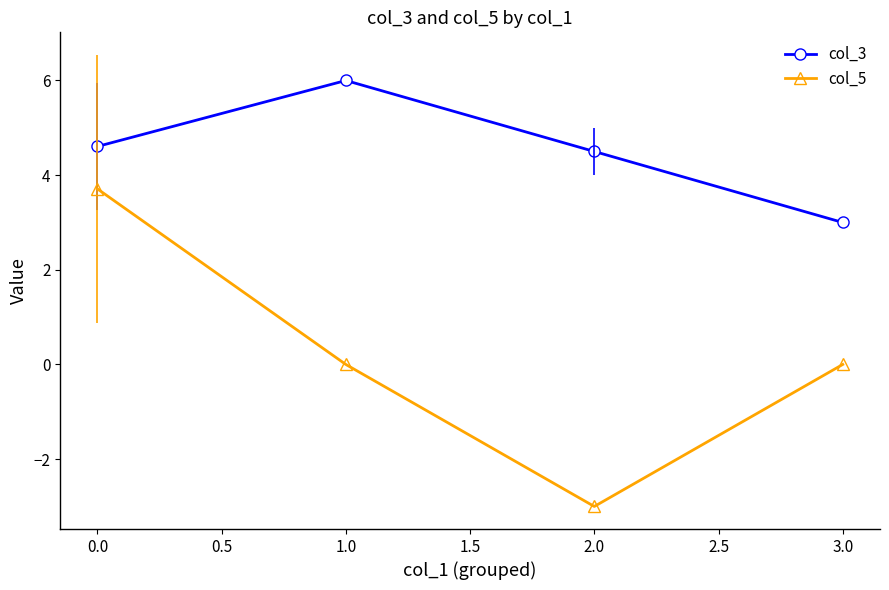

At which category is the sum across all series the highest?

0.0